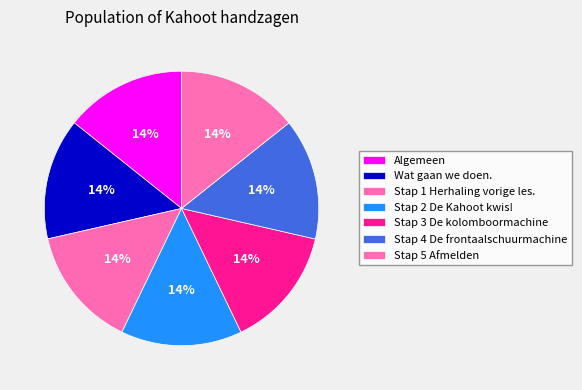

How many segments does this pie chart have?

7